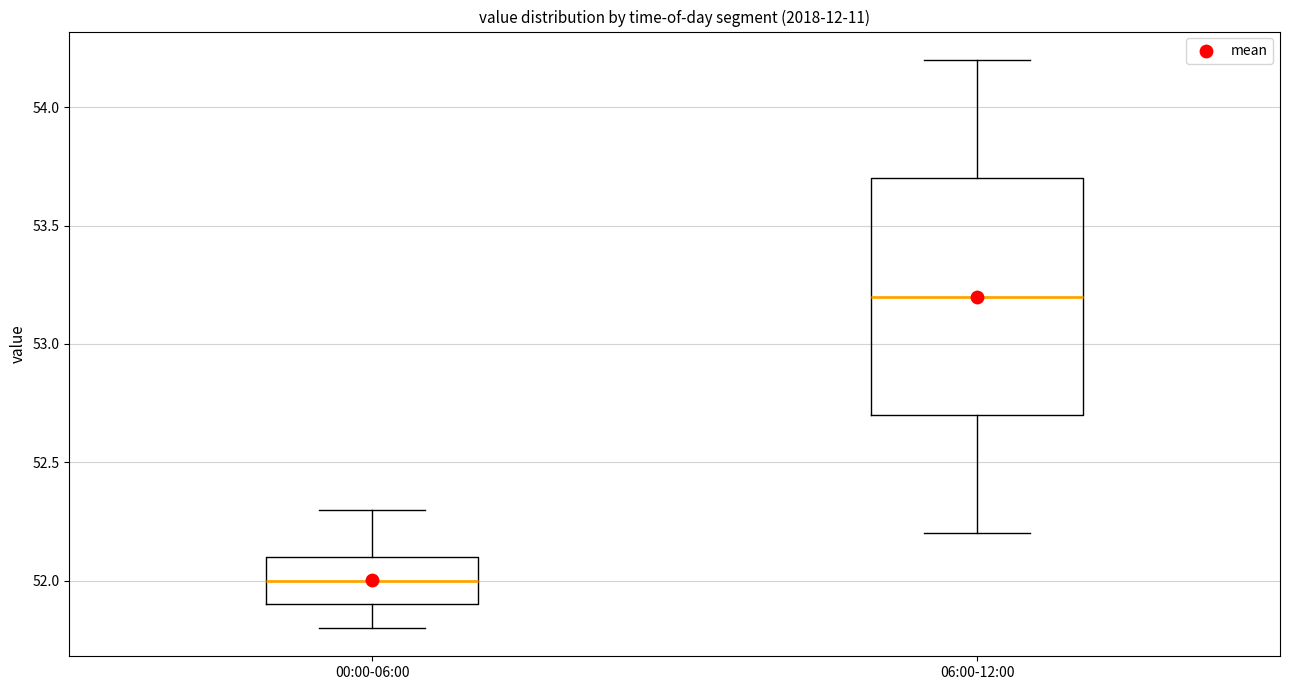

Which box has the lowest median line?

00:00-06:00